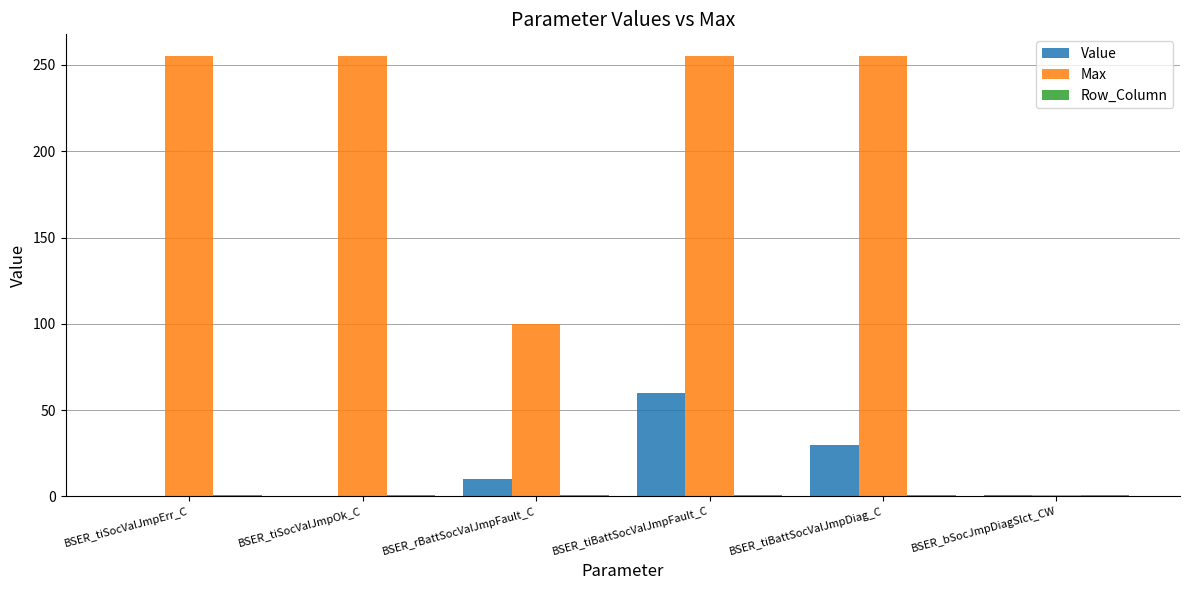

What value does the Max series have at BSER_bSocJmpDiagSlct_CW?

1